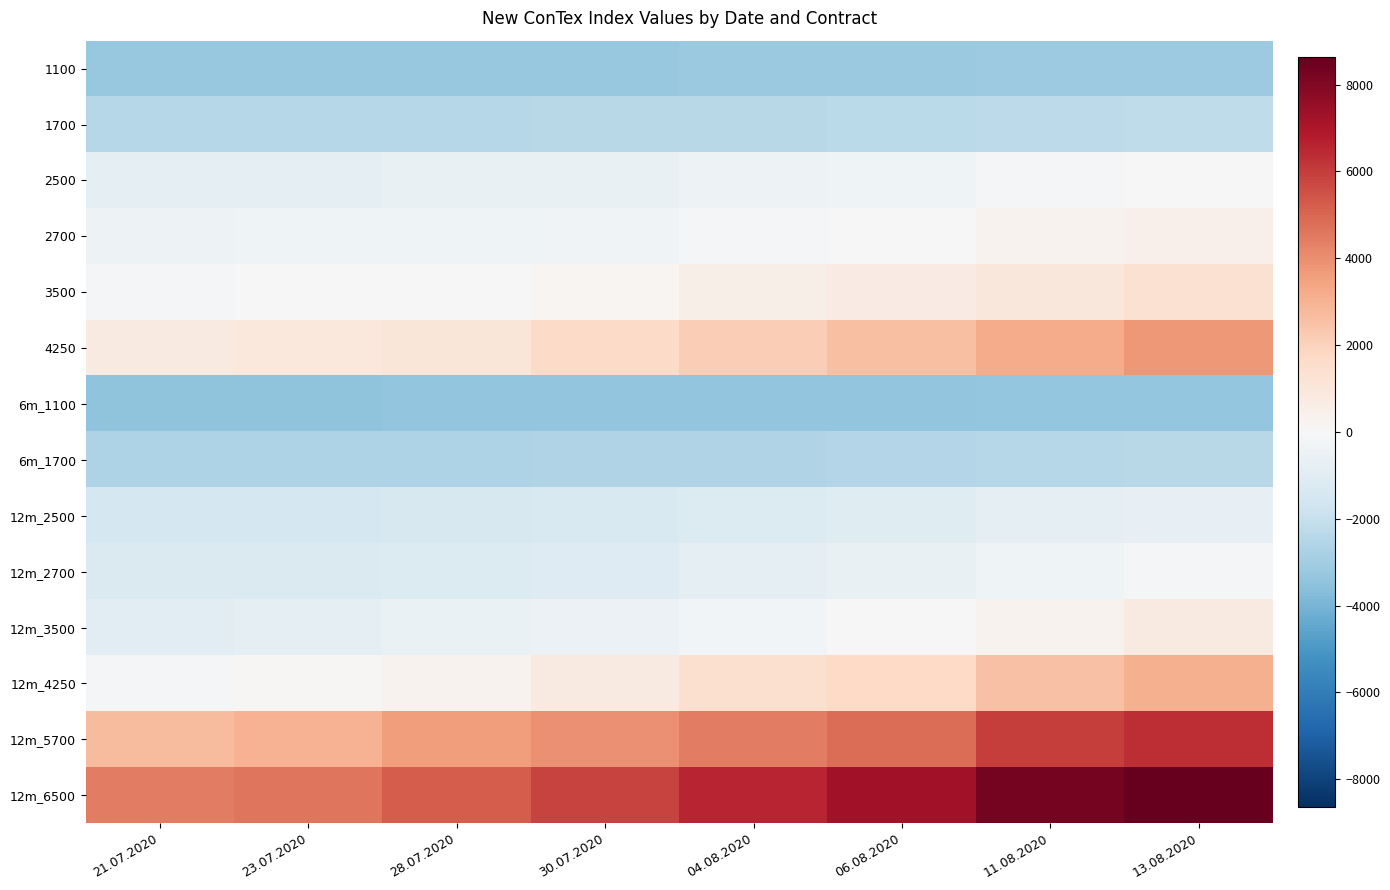

Which category has the lowest value across all series?

21.07.2020